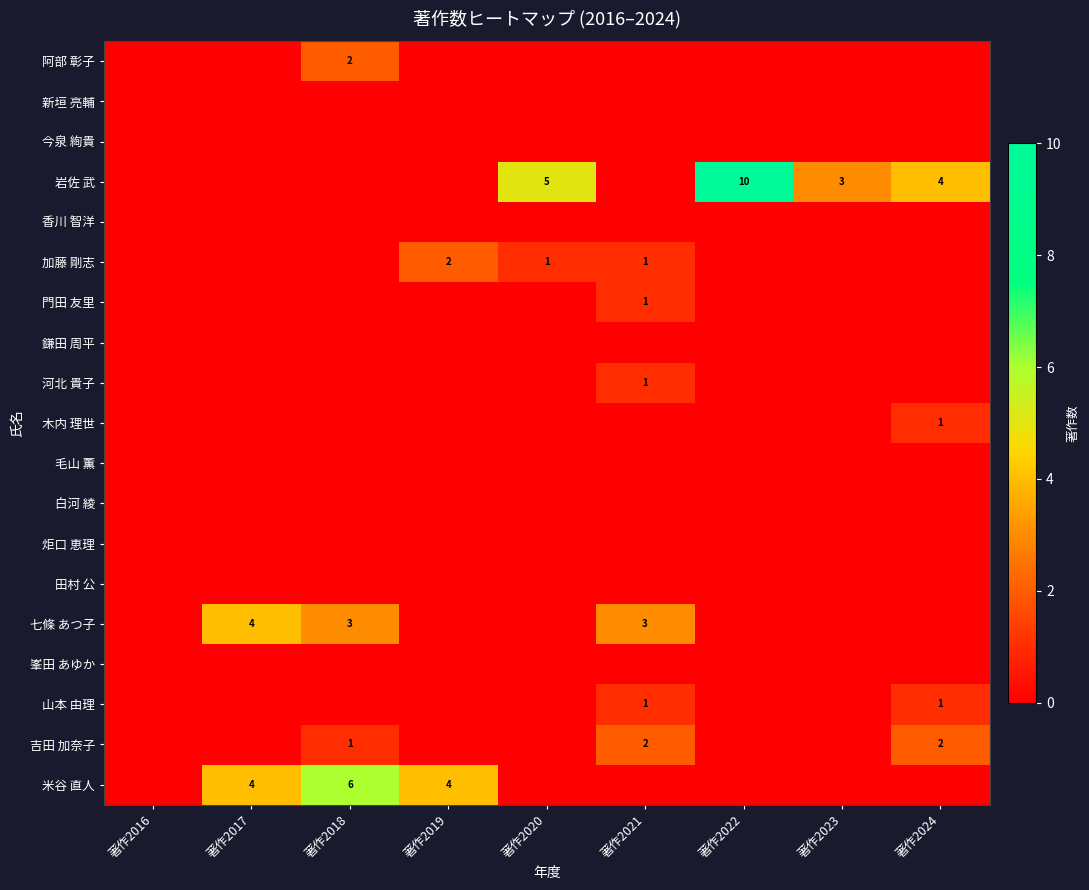

True or false: 阿部 彰子 has a value of 3 at 著作2018.

False